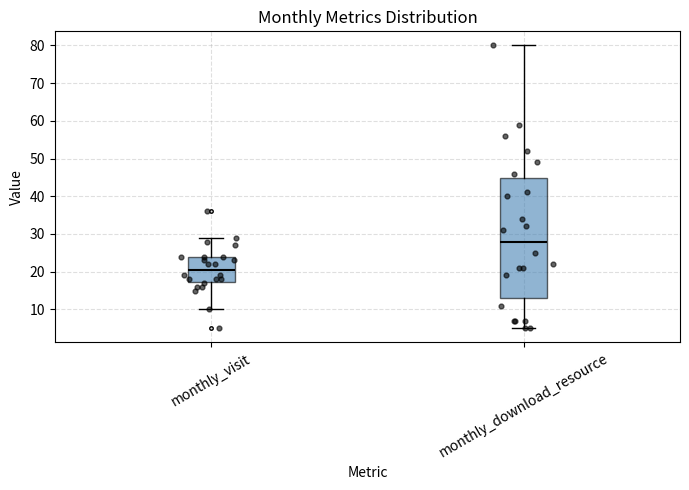

Reading left to right, read every box against the y-axis: the position of its median line, the range the box covers, and the ends of its whiskers. The values are not printed on the chart, so give them approximately, as read against the axis.

monthly_visit: median 21, box 17 to 24, whiskers 10 to 29
monthly_download_resource: median 28, box 13 to 45, whiskers 5 to 80